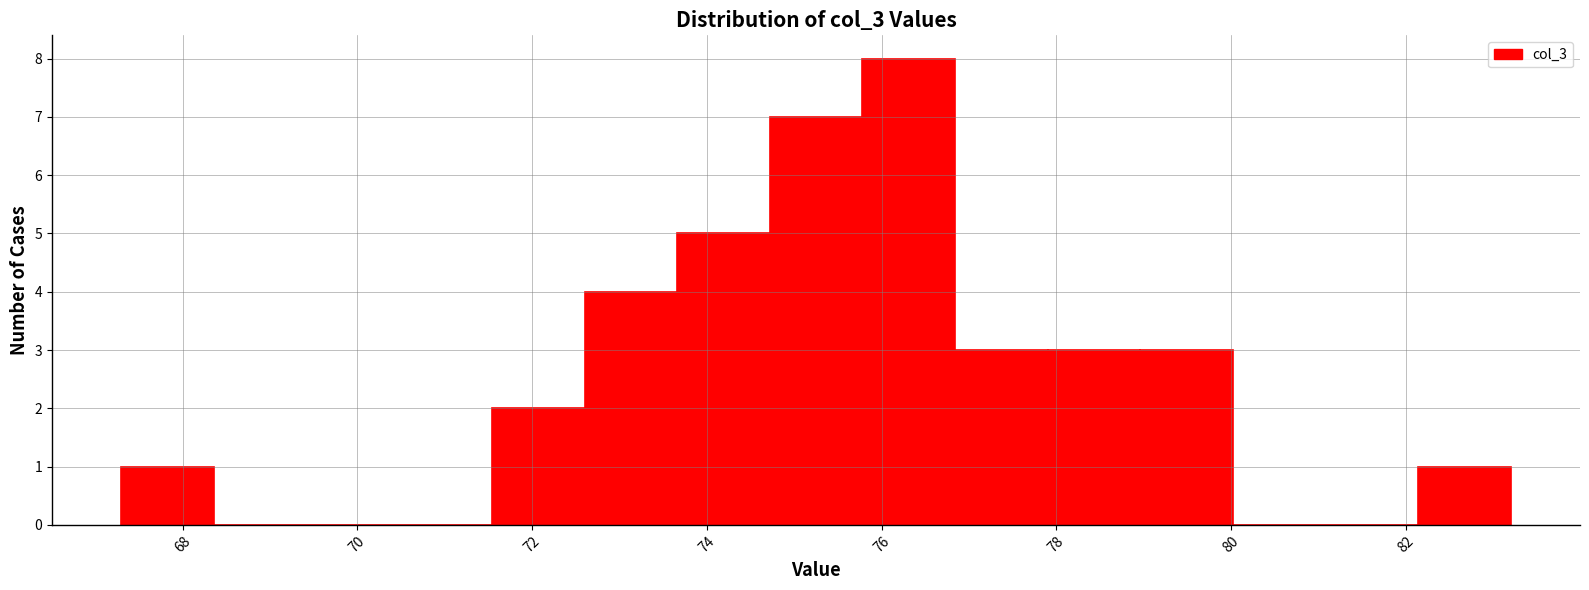

Reading left to right, transcribe this chart: for each bar, give the range it covers on the x-axis and its height. Neither the bar edges nor the heights are printed on the chart, so give them approximately, as read against the axes.

67.30 to 68.36: 1
68.36 to 69.42: 0
69.42 to 70.48: 0
70.48 to 71.54: 0
71.54 to 72.60: 2
72.60 to 73.66: 4
73.66 to 74.72: 5
74.72 to 75.78: 7
75.78 to 76.84: 8
76.84 to 77.90: 3
77.90 to 78.96: 3
78.96 to 80.02: 3
80.02 to 81.08: 0
81.08 to 82.14: 0
82.14 to 83.20: 1